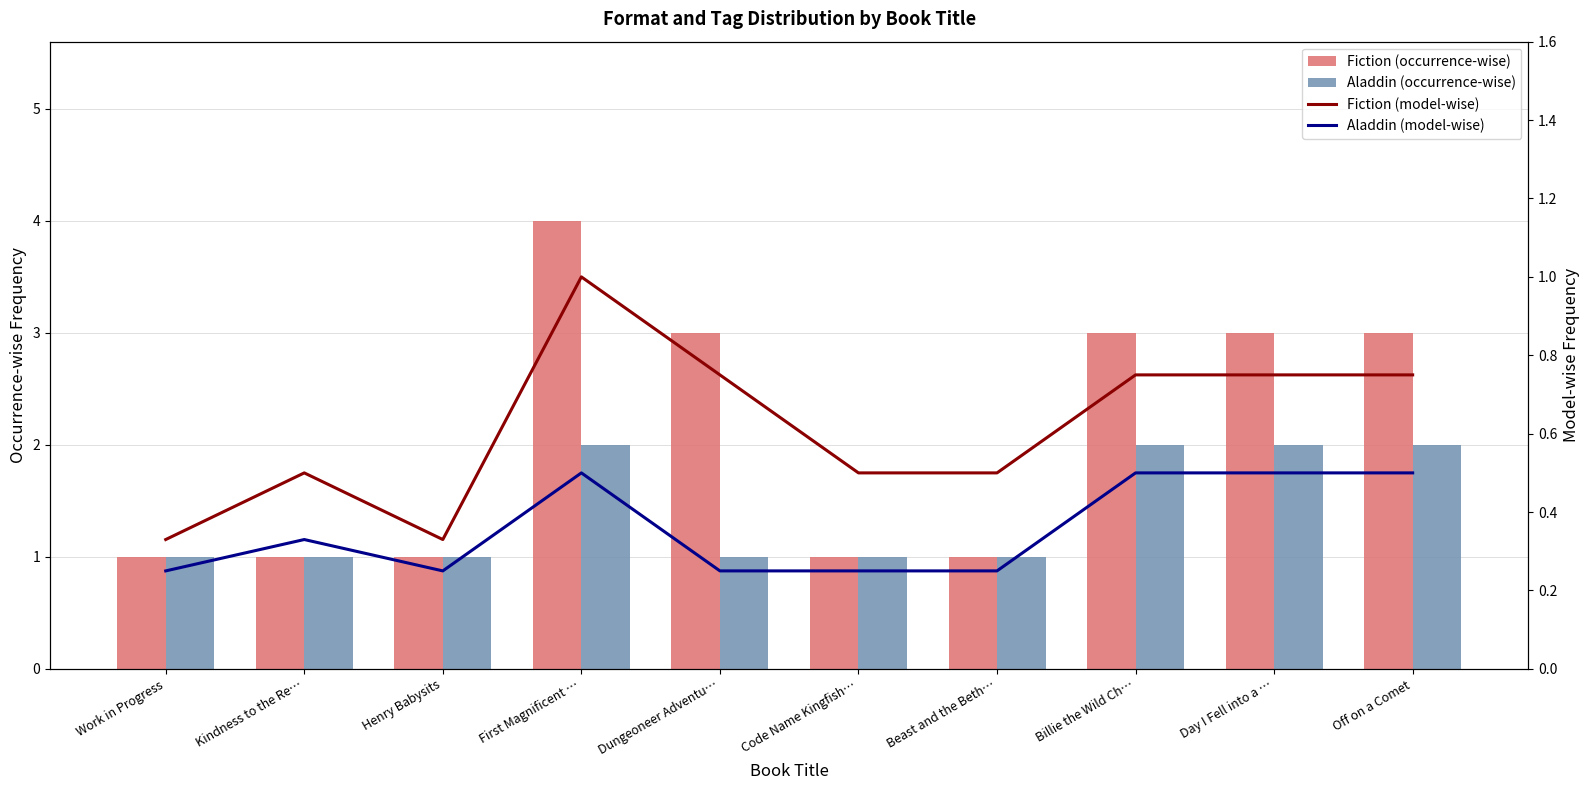

Reading left to right, transcribe all the data shown in this chart.

Fiction (occurrence-wise): 1.0	1.0	1.0	4.0	3.0	1.0	1.0	3.0	3.0	3.0
Aladdin (occurrence-wise): 1.0	1.0	1.0	2.0	1.0	1.0	1.0	2.0	2.0	2.0
Fiction (model-wise): 0.3	0.5	0.3	1.0	0.8	0.5	0.5	0.8	0.8	0.8
Aladdin (model-wise): 0.2	0.3	0.2	0.5	0.2	0.2	0.2	0.5	0.5	0.5